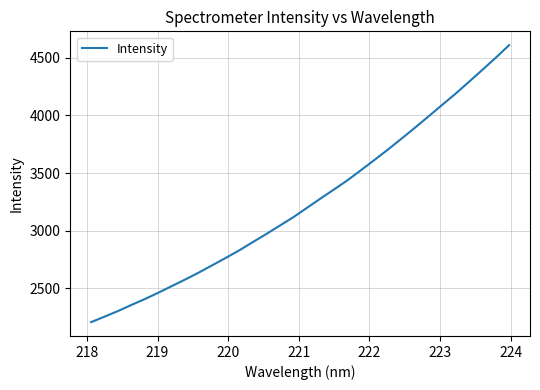

What is the smallest value displayed?

2207.7